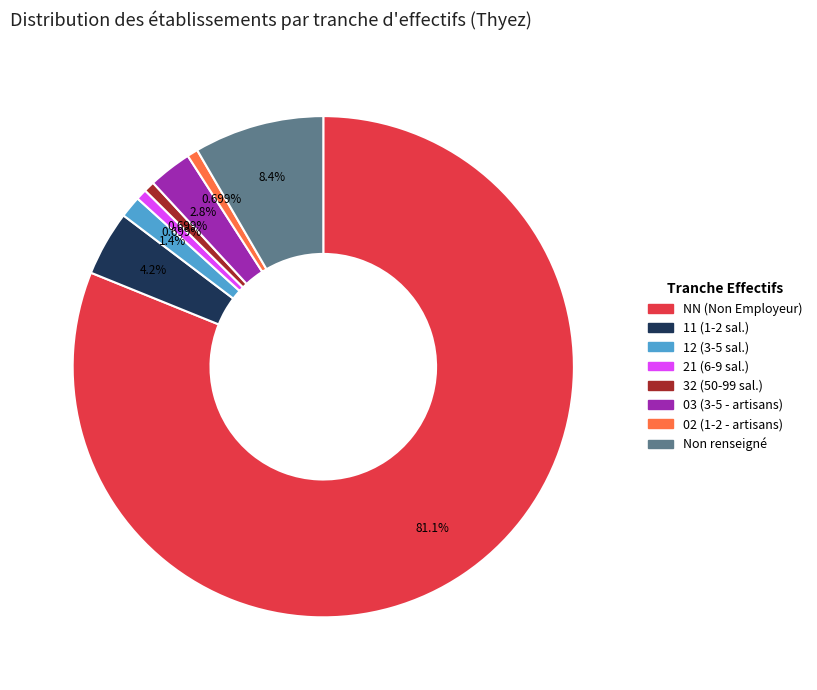

To the nearest percent, what is the difference between the largest and smallest slice percentages?

80%